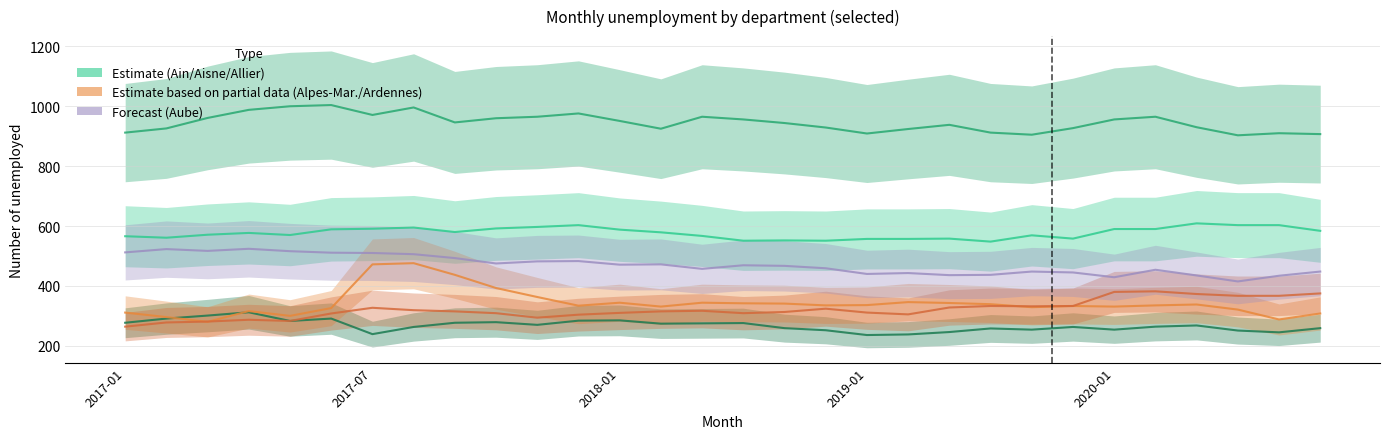

What is the sum of the Allier values at 6 and 11?

523